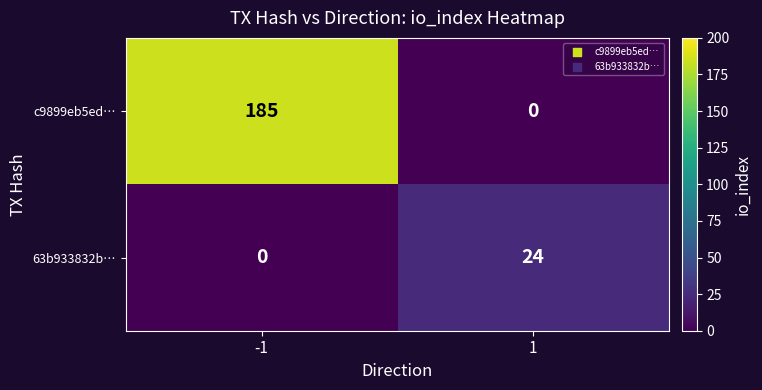

Rank the series at -1 from highest to lowest value.

c9899eb5ed…, 63b933832b…